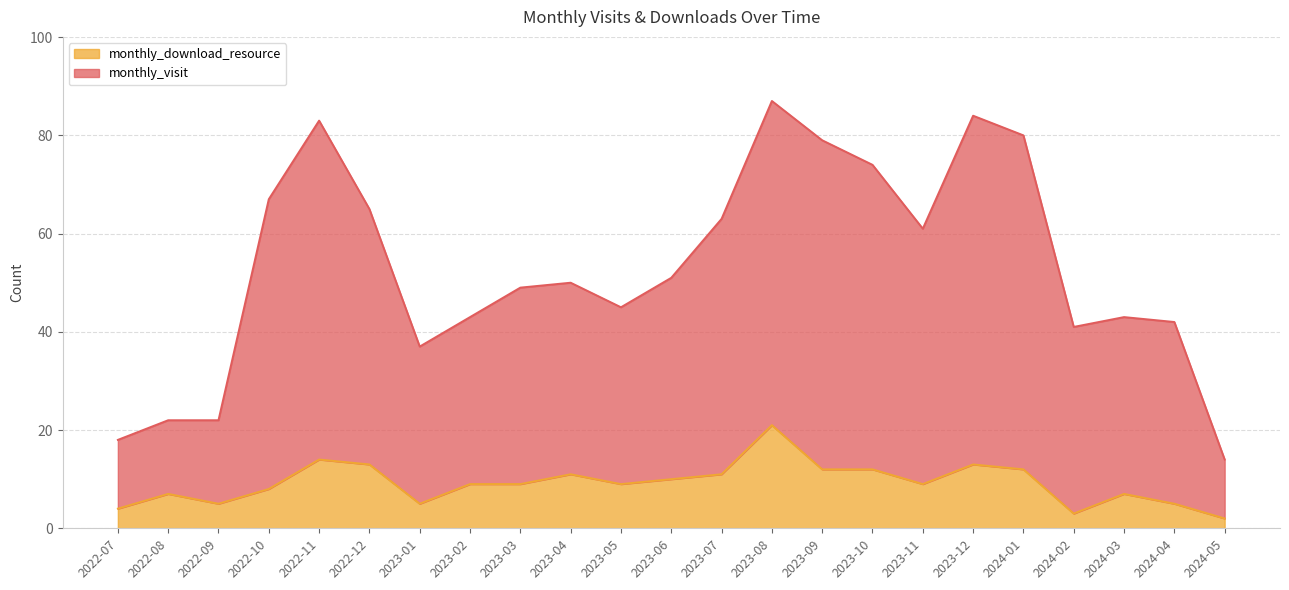

At which category is the sum across all series the highest?

2023-08